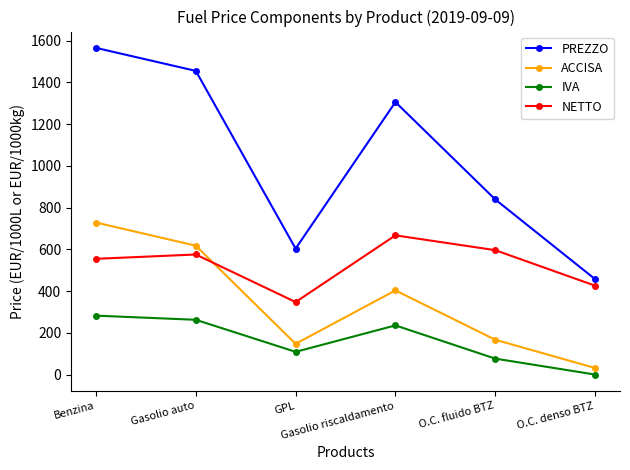

In PREZZO, how many points are higher than both neighbors (excluding endpoints)?

1